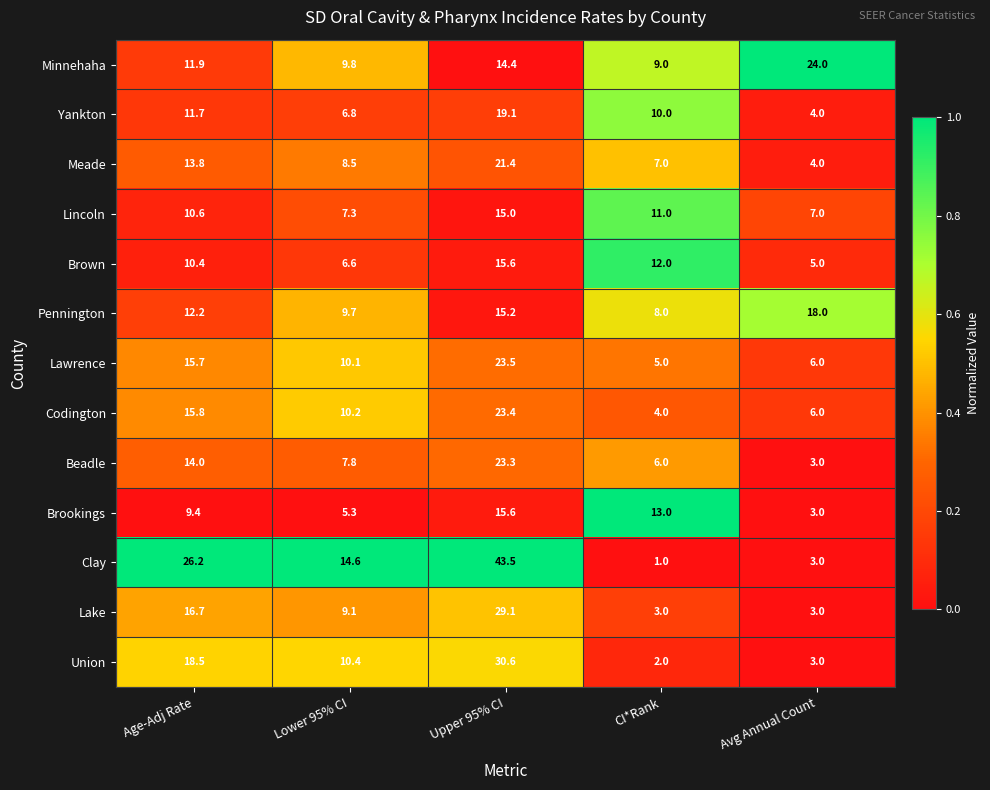

Which series changed the most between Age-Adj Rate and Lower 95% CI?

Clay